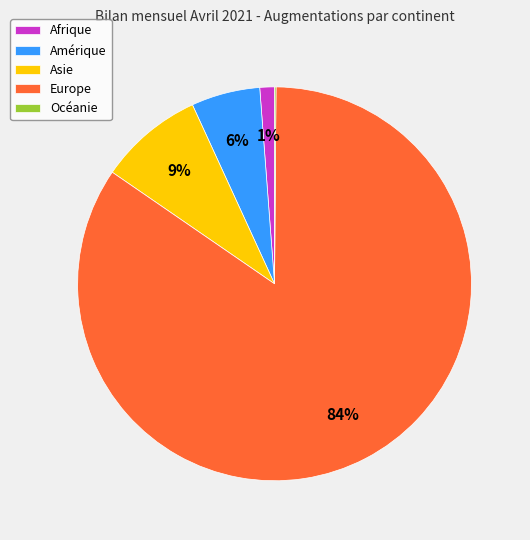

To the nearest percent, what is the combined percentage of Afrique and Asie?

10%